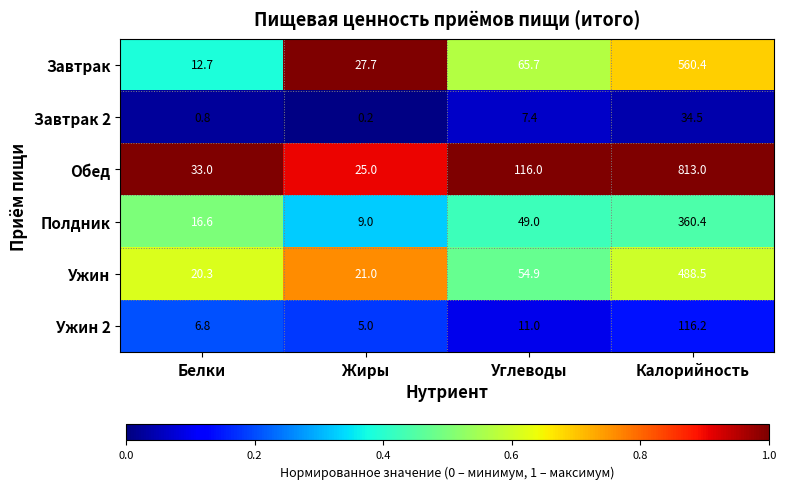

What is the sum of the Полдник values at Калорийность and Жиры?

369.4